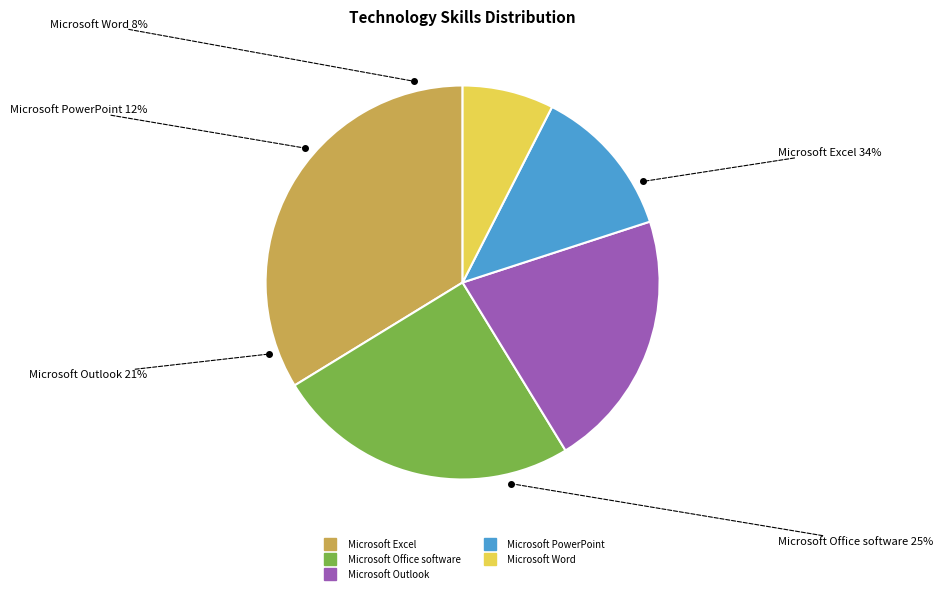

Is there a majority slice in this chart?

No